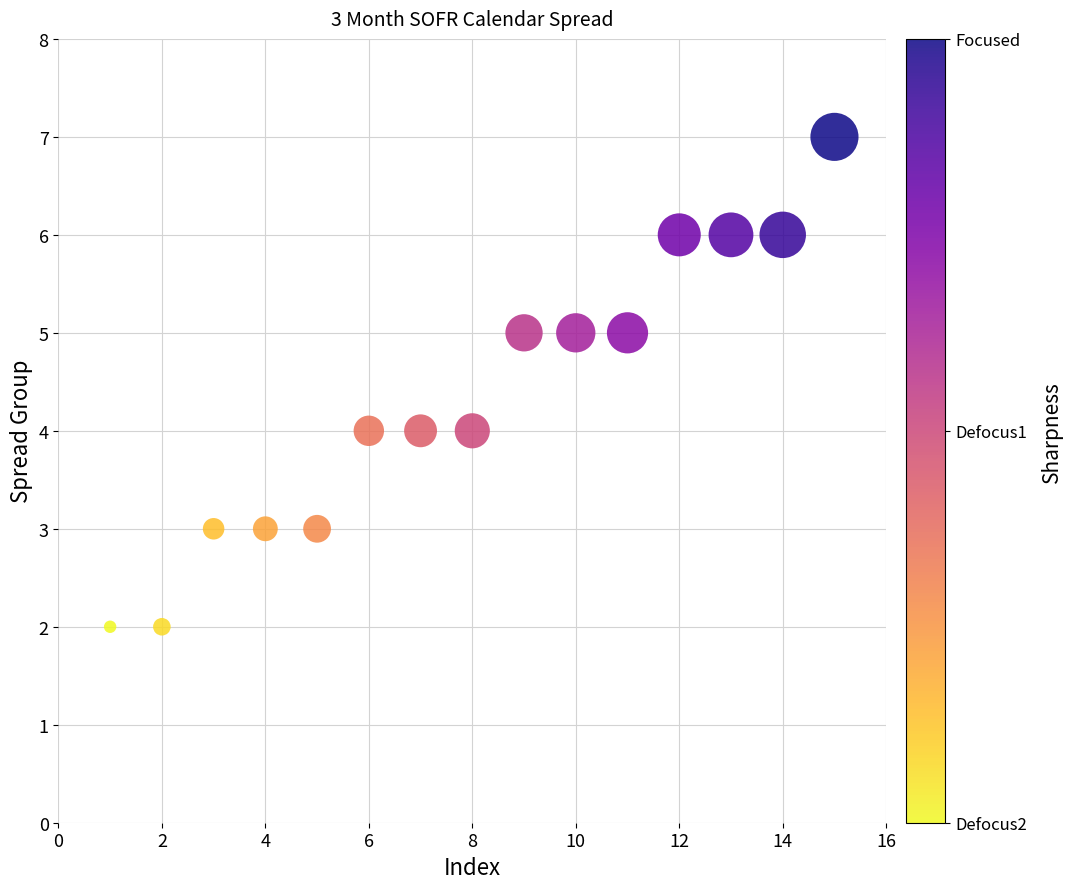

What is the range of X values (max minus min)?

14